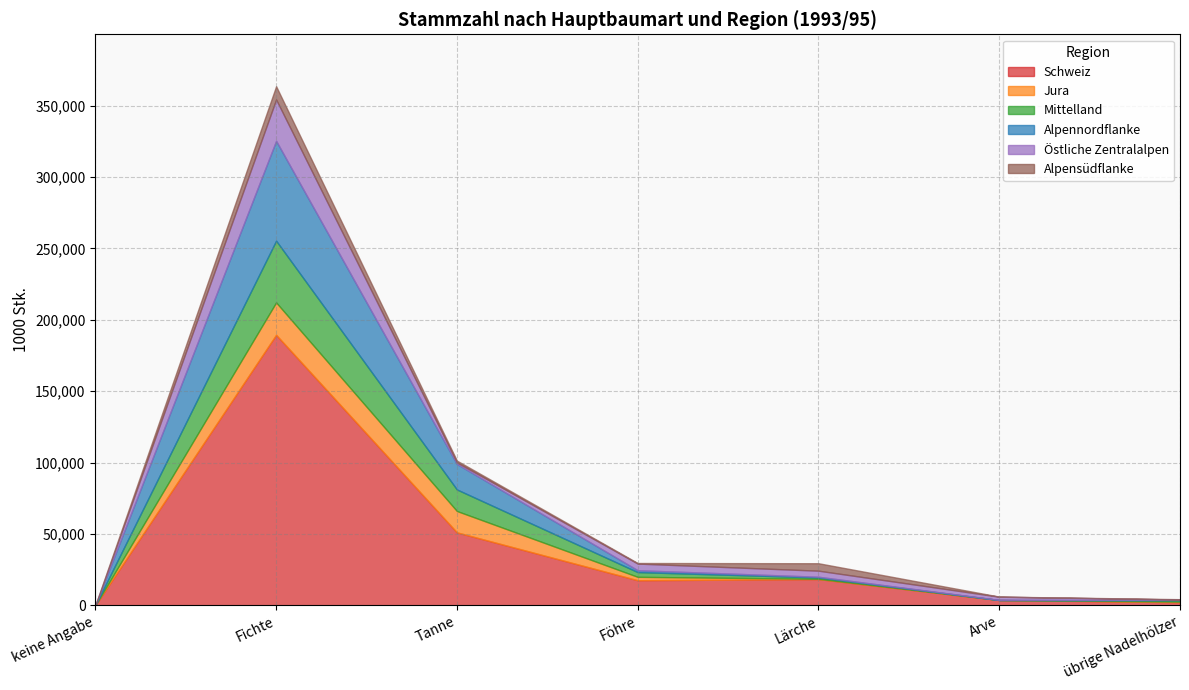

Which label corresponds to the smallest value in the chart?

keine Angabe